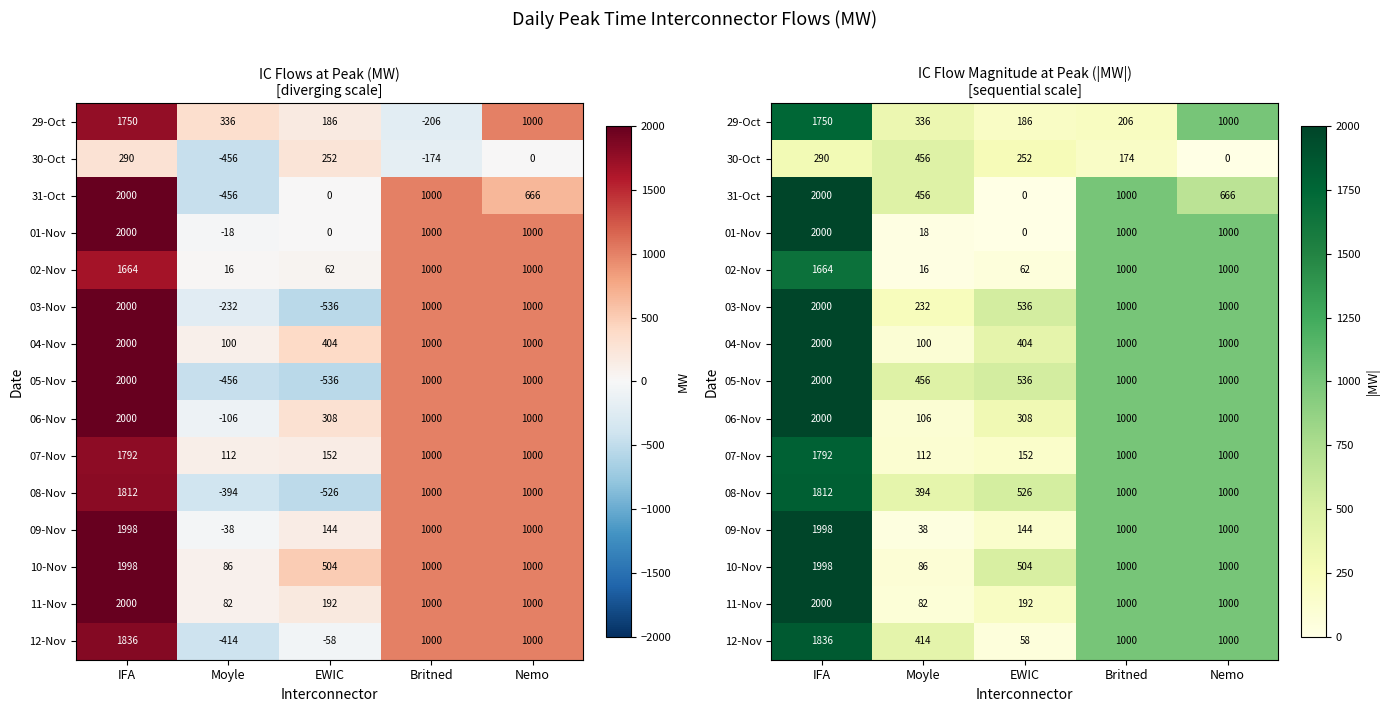

Is it true that 31-Oct equals 1111 at Nemo?

False